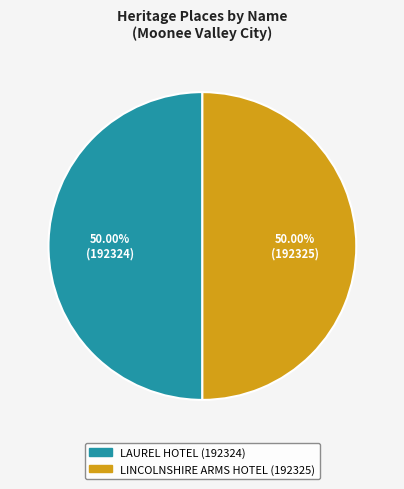

What is the ratio of the value at LAUREL HOTEL to the value at LINCOLNSHIRE ARMS HOTEL?

1.0